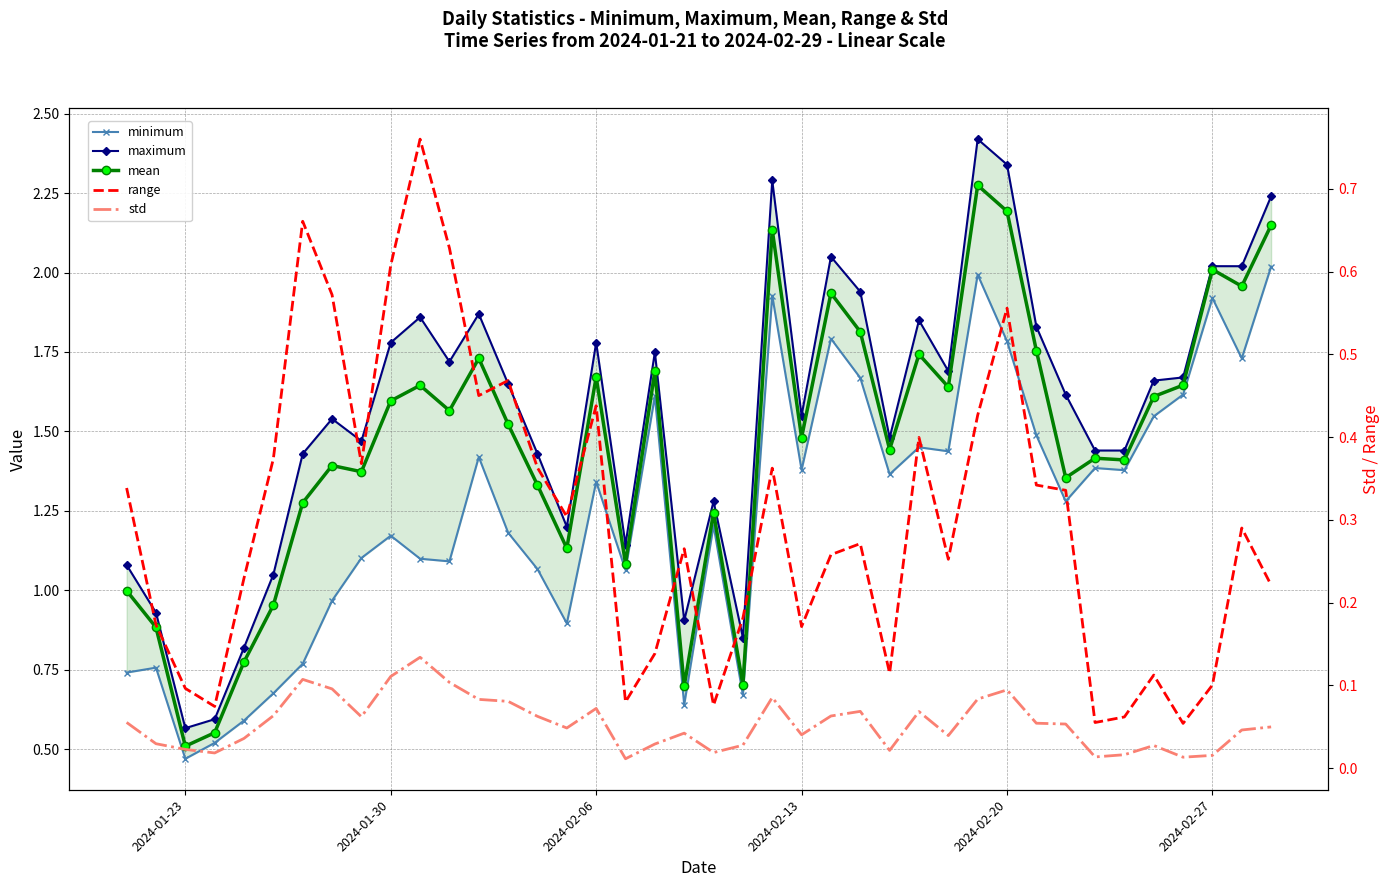

How many distinct data groups are displayed?

5